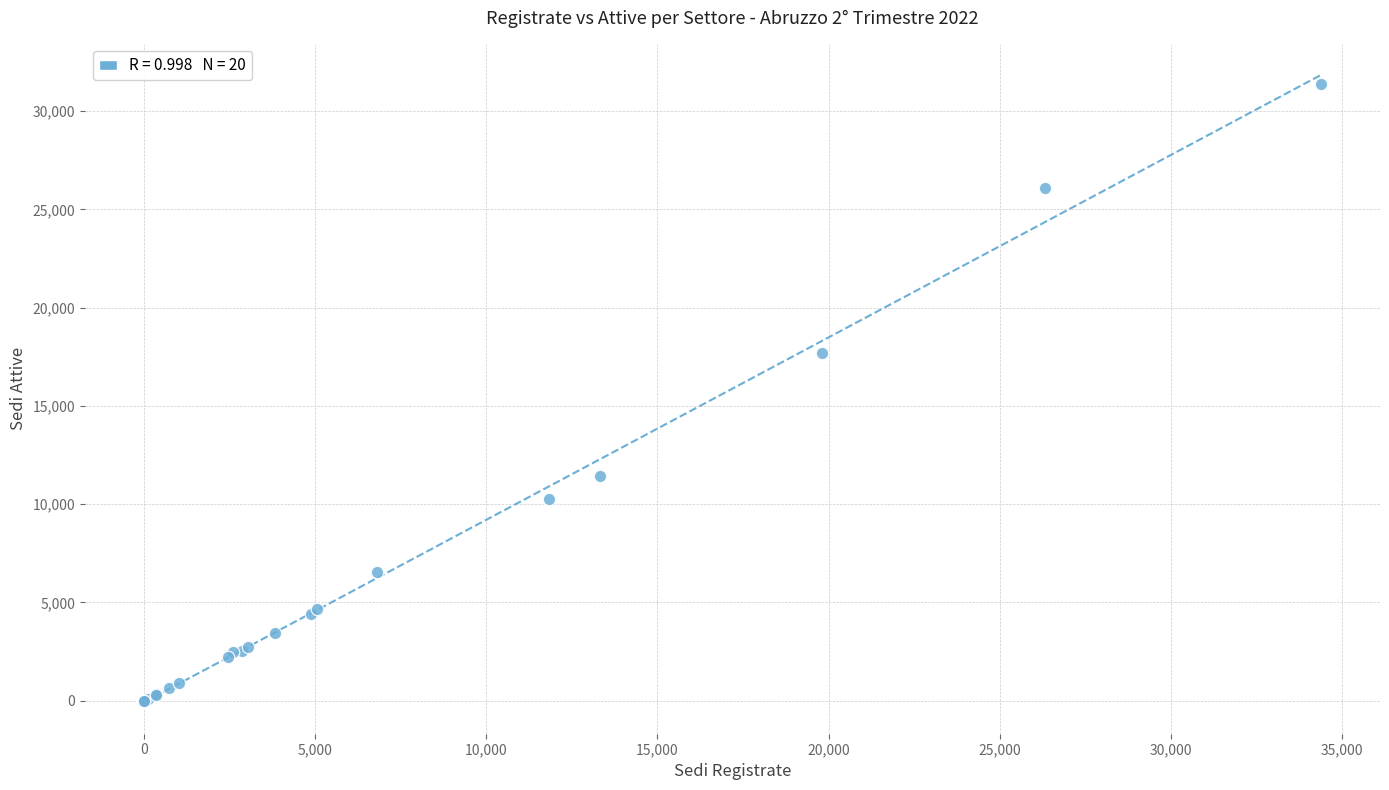

What Y value in the scatter plot is closest to 15685?

17673